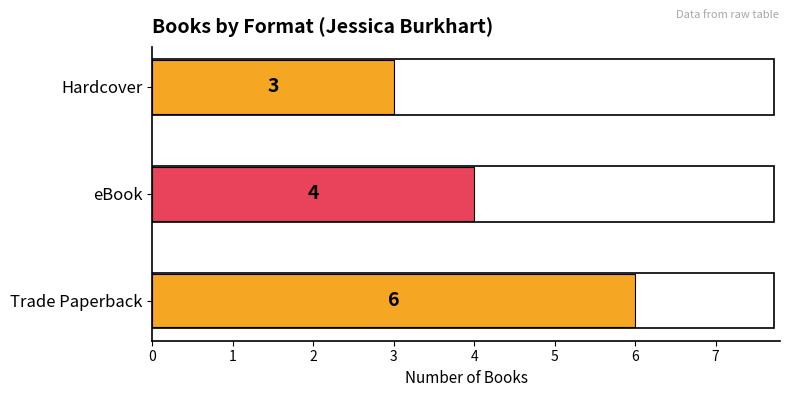

What is the sum of all values?

13